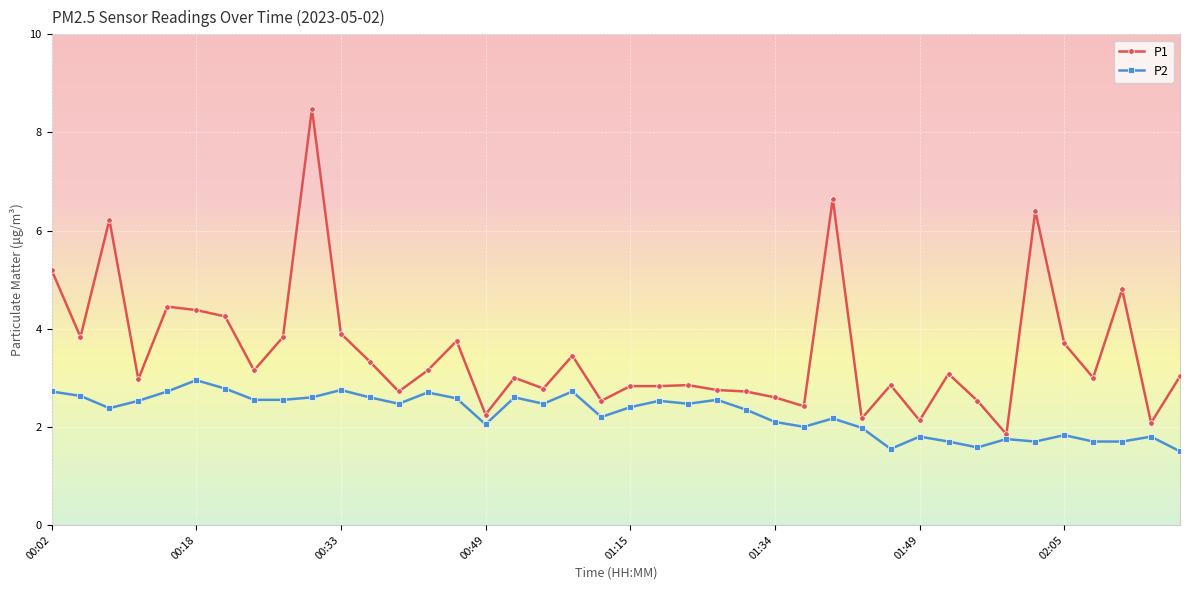

What is the average value of the P1 series?

3.5